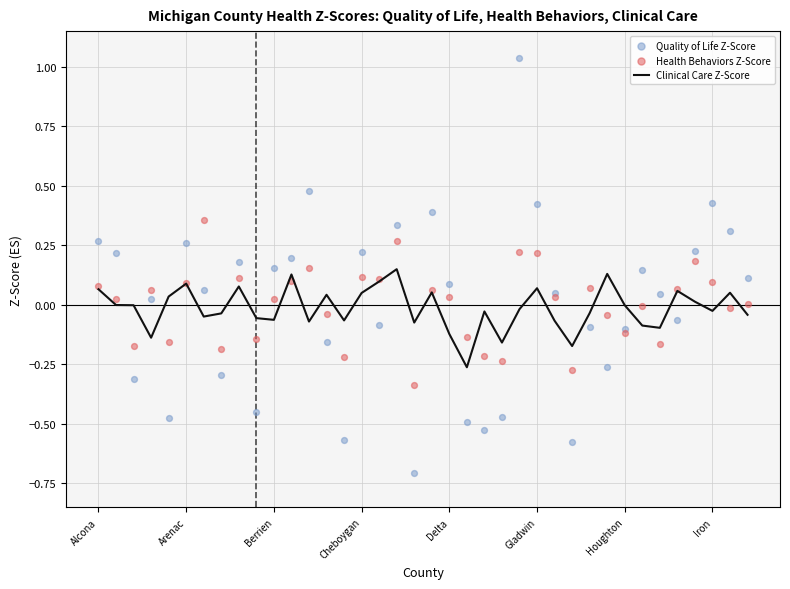

What is the total value across all series at 17?

0.8